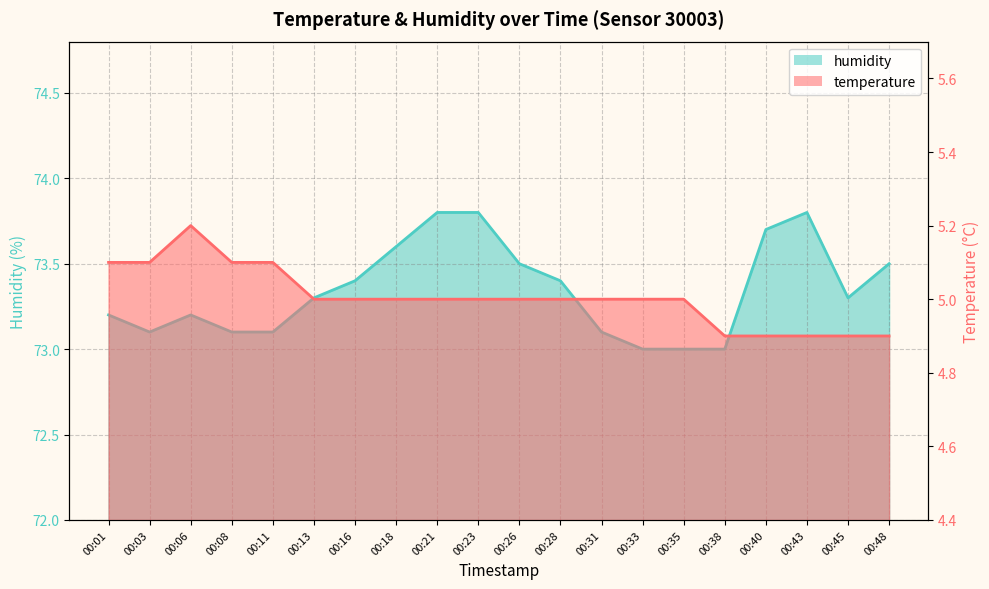

What is the approximate value of humidity at 00:45?

73.3